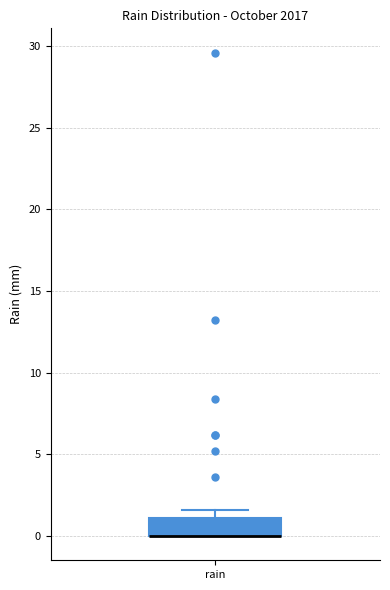

Where is the upper edge of the box for rain on the y-axis? The values are not printed on the chart, so give them approximately, as read against the axis.

1.0